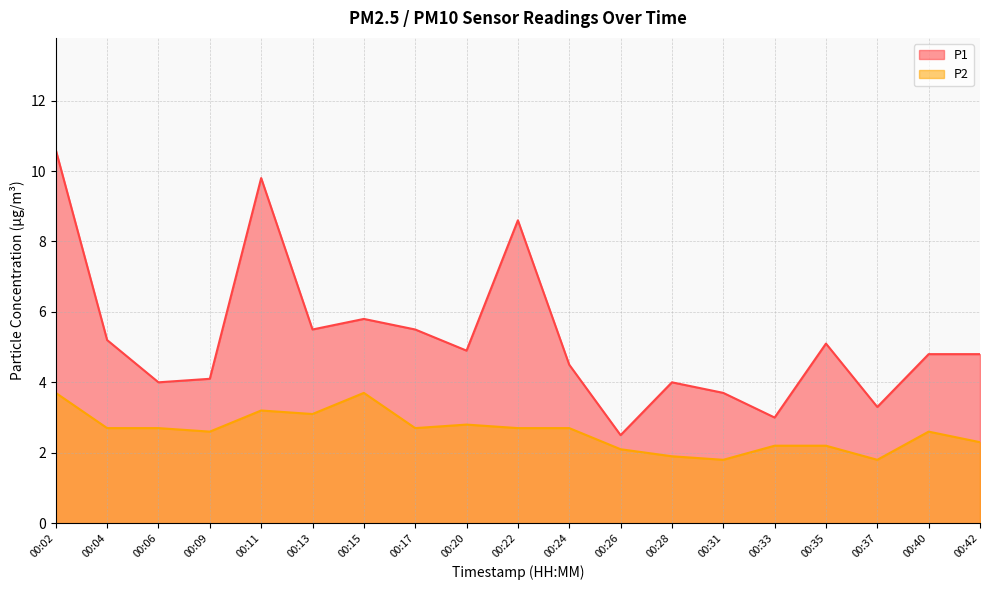

Reading left to right, what are all the values shown in this chart?

P1: 10.6	5.2	4.0	4.1	9.8	5.5	5.8	5.5	4.9	8.6	4.5	2.5	4.0	3.7	3.0	5.1	3.3	4.8	4.8
P2: 3.7	2.7	2.7	2.6	3.2	3.1	3.7	2.7	2.8	2.7	2.7	2.1	1.9	1.8	2.2	2.2	1.8	2.6	2.3